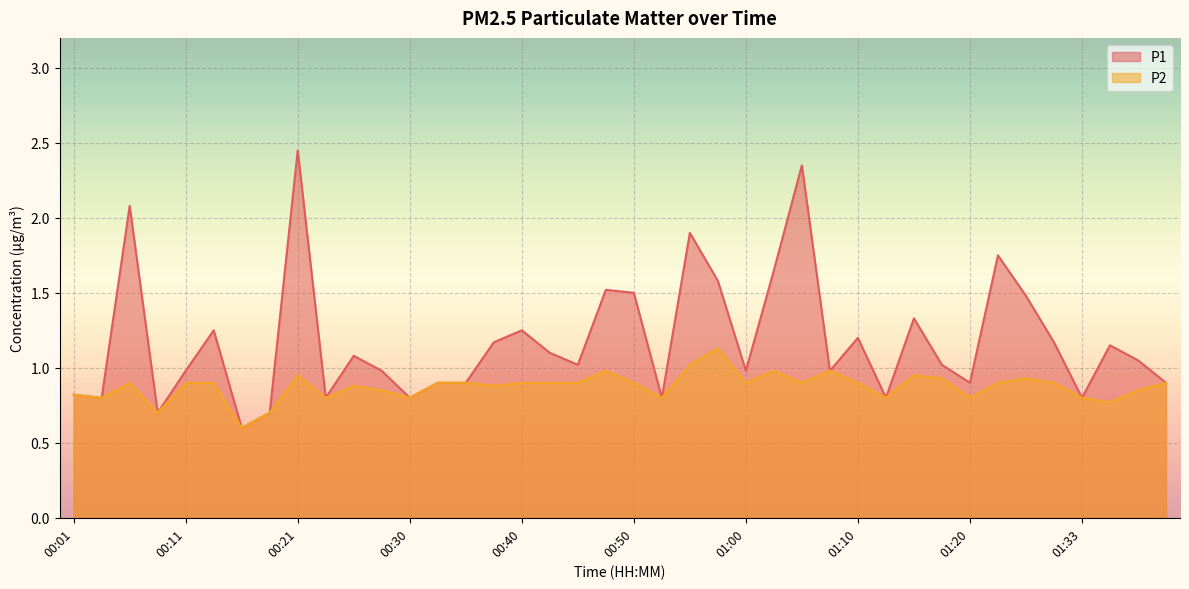

Reading right to left, extract all data points from this chart.

P1: 0.9	1.1	1.1	0.8	1.2	1.5	1.8	0.9	1.0	1.3	0.8	1.2	1.0	2.4	1.6	1.0	1.6	1.9	0.8	1.5	1.5	1.0	1.1	1.2	1.2	0.9	0.9	0.8	1.0	1.1	0.8	2.5	0.7	0.6	1.2	1.0	0.7	2.1	0.8	0.8
P2: 0.9	0.8	0.8	0.8	0.9	0.9	0.9	0.8	0.9	0.9	0.8	0.9	1.0	0.9	1.0	0.9	1.1	1.0	0.8	0.9	1.0	0.9	0.9	0.9	0.9	0.9	0.9	0.8	0.8	0.9	0.8	0.9	0.7	0.6	0.9	0.9	0.7	0.9	0.8	0.8